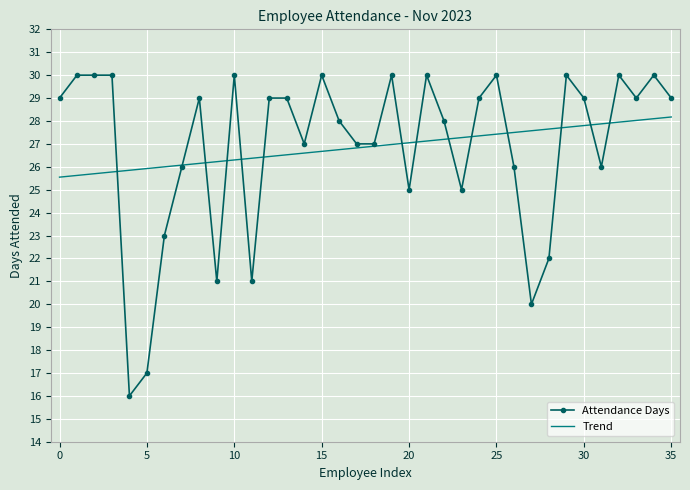

True or false: Attendance Days has more than 1 points higher than both neighbors.

True